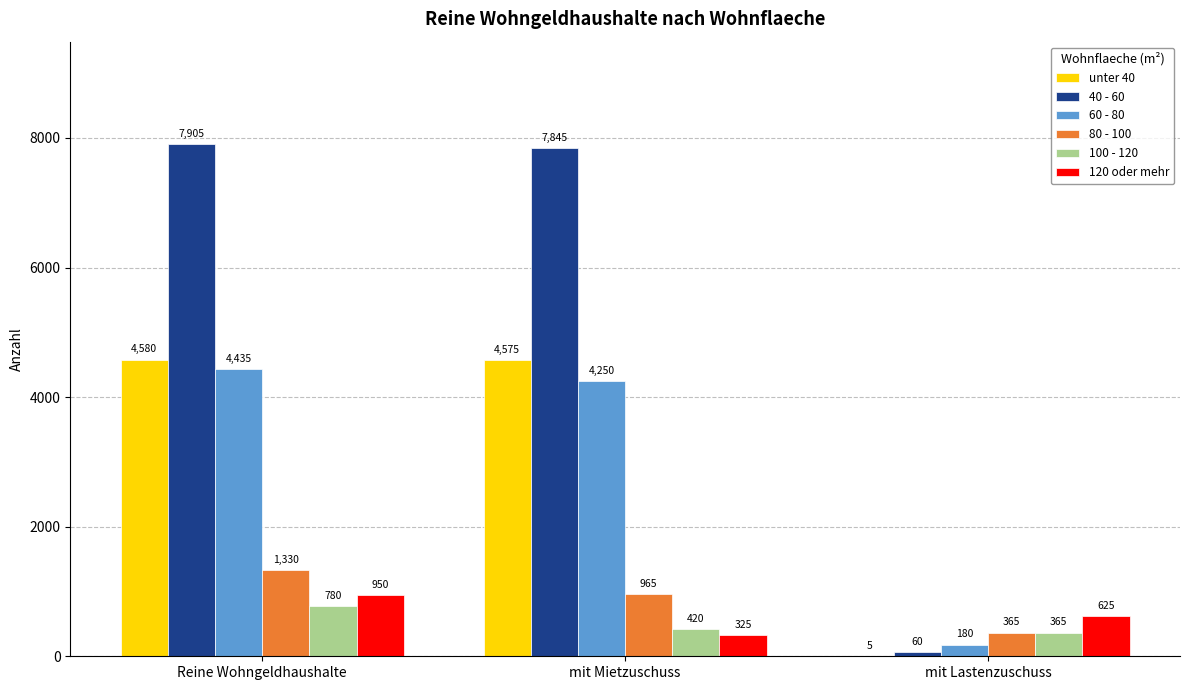

The 40 - 60 series shows 7905 at Reine Wohngeldhaushalte. True or false?

True